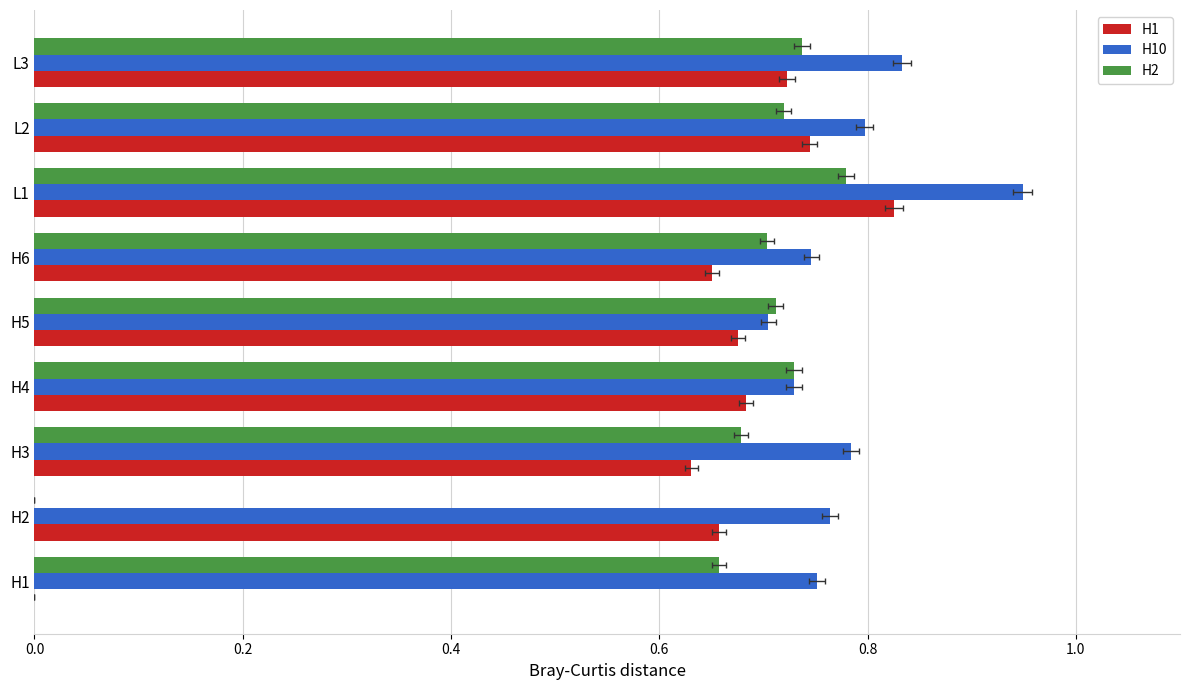

What is the total value across all series at H3?

2.1